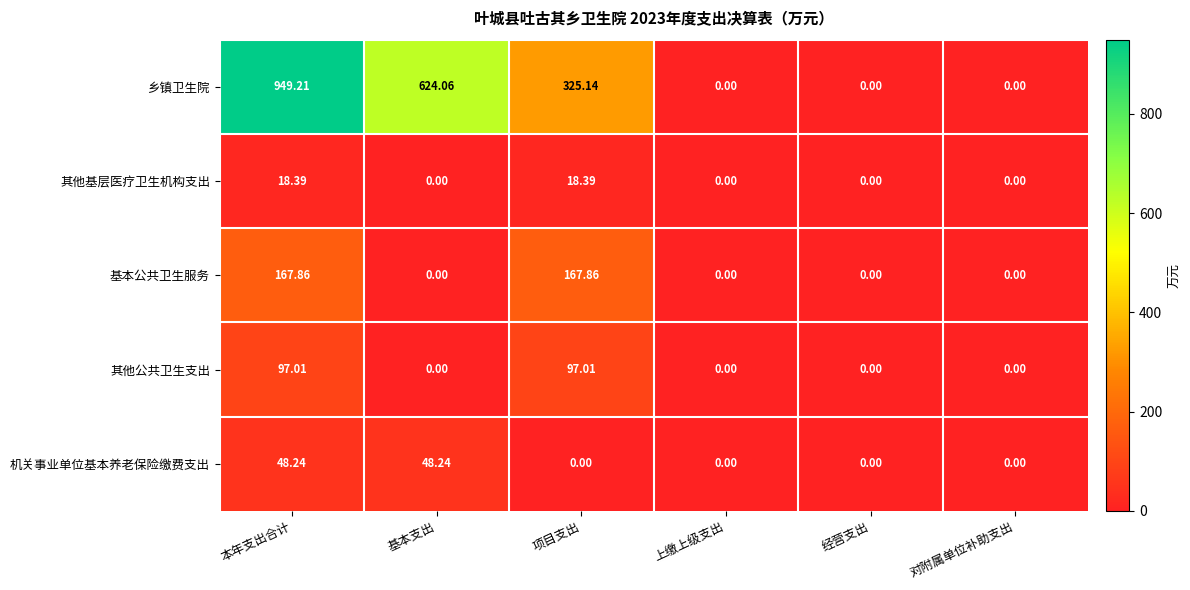

Which series has the largest range (max minus min)?

乡镇卫生院